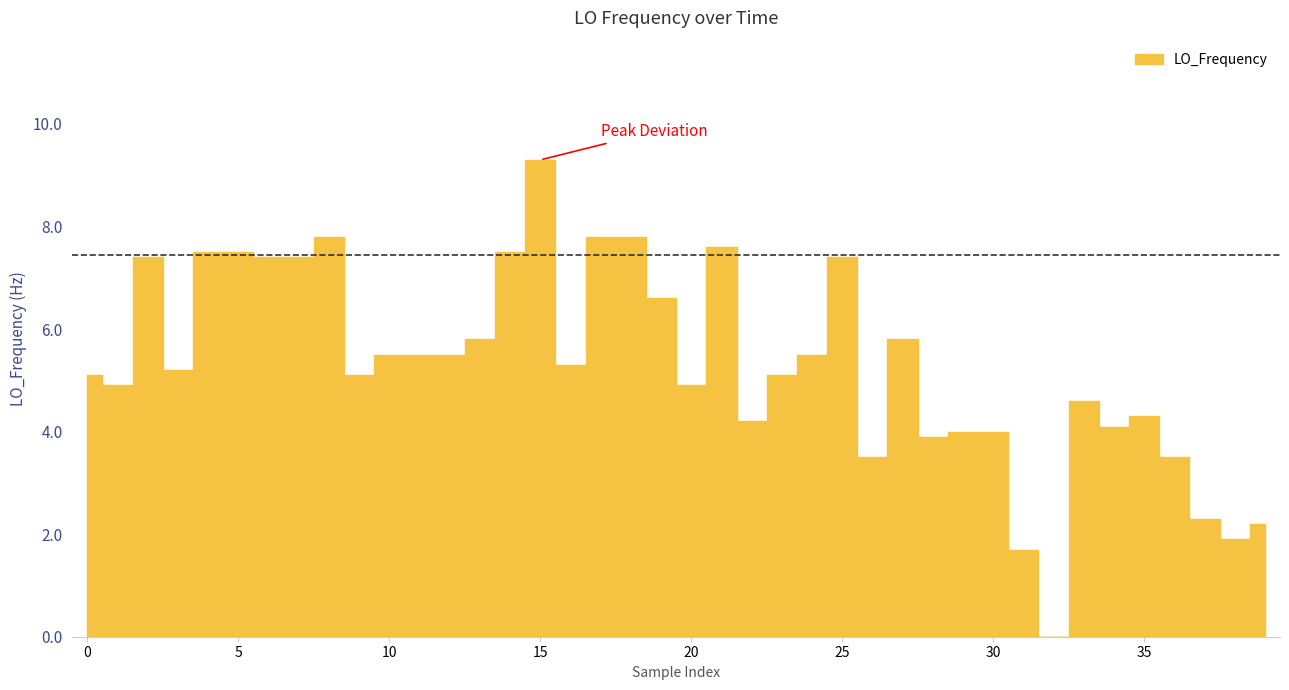

Is it true that the value at 24 is 5.5?

True